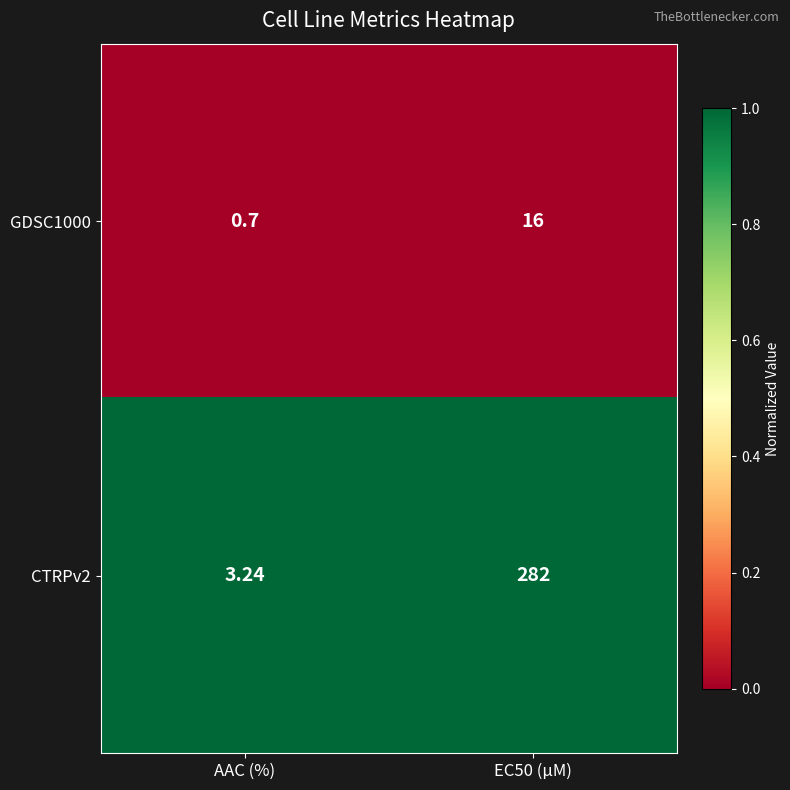

Which category has the lowest value across all series?

AAC (%)